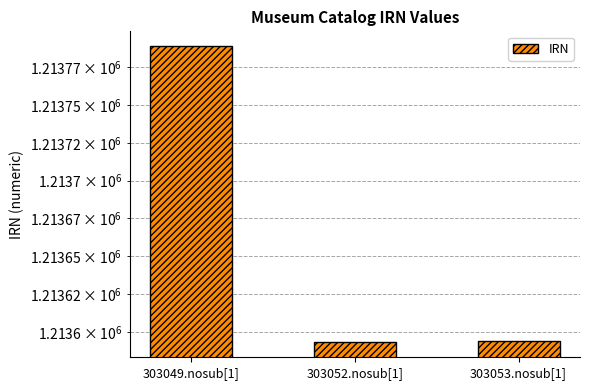

The value at 303049.nosub[1] is 1213789. True or false?

True